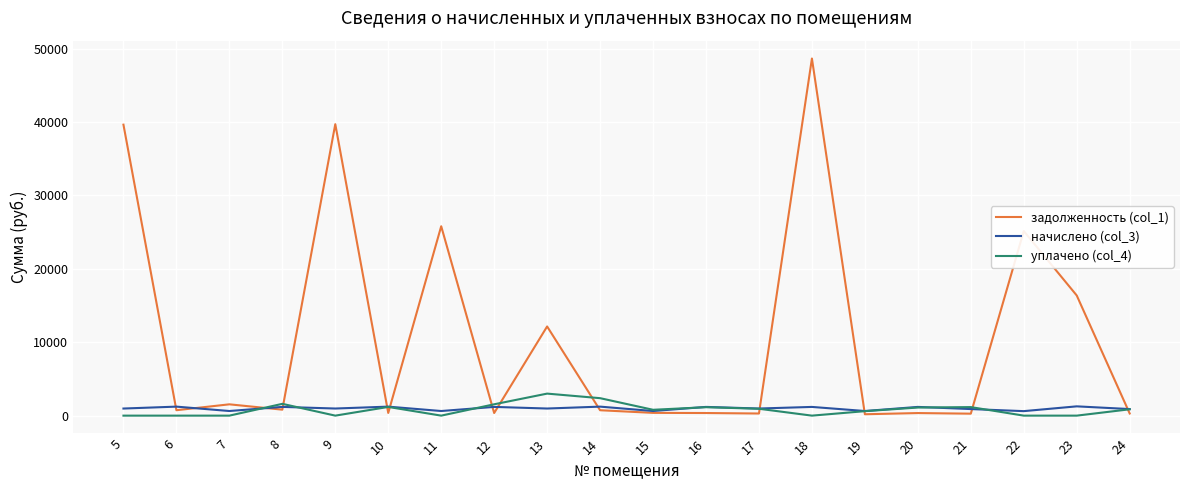

At which category is the sum across all series the highest?

18